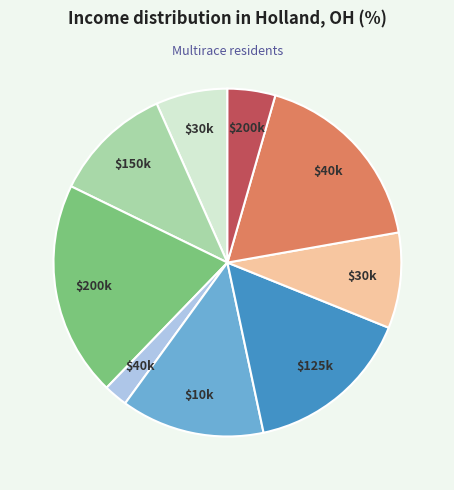

Is there any slice that represents more than half of the pie?

No